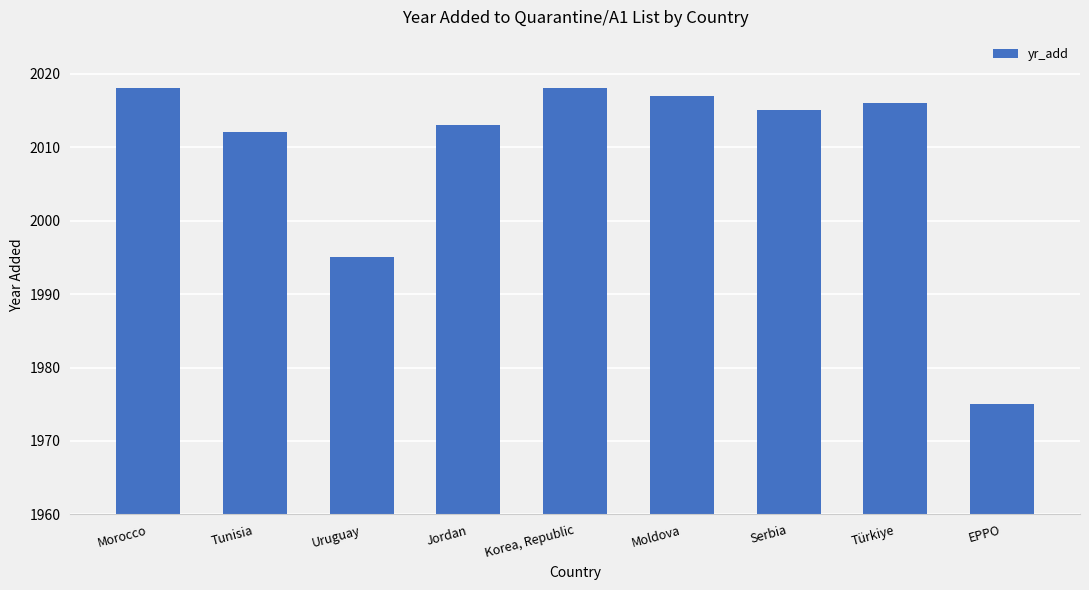

What is the ratio of the value at Uruguay to the value at Türkiye?

1.0